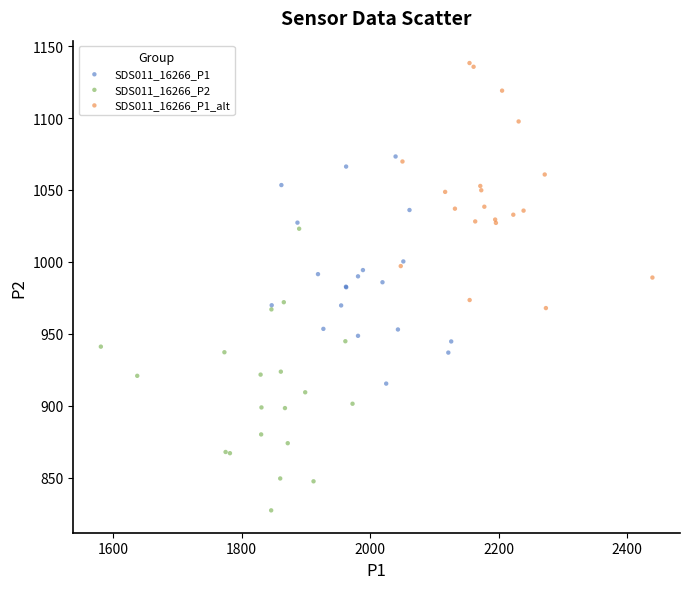

Which series reaches the minimum Y coordinate?

SDS011_16266_P2